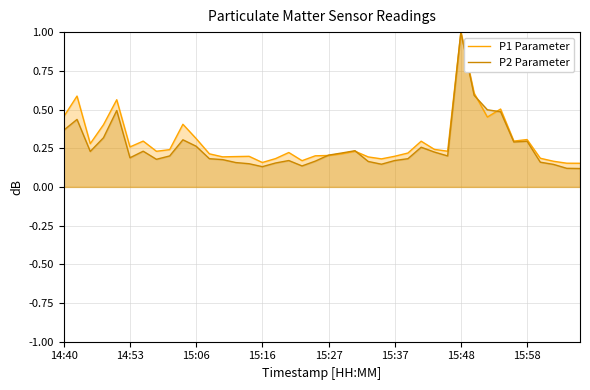

What is the maximum value shown in the chart?

1.0